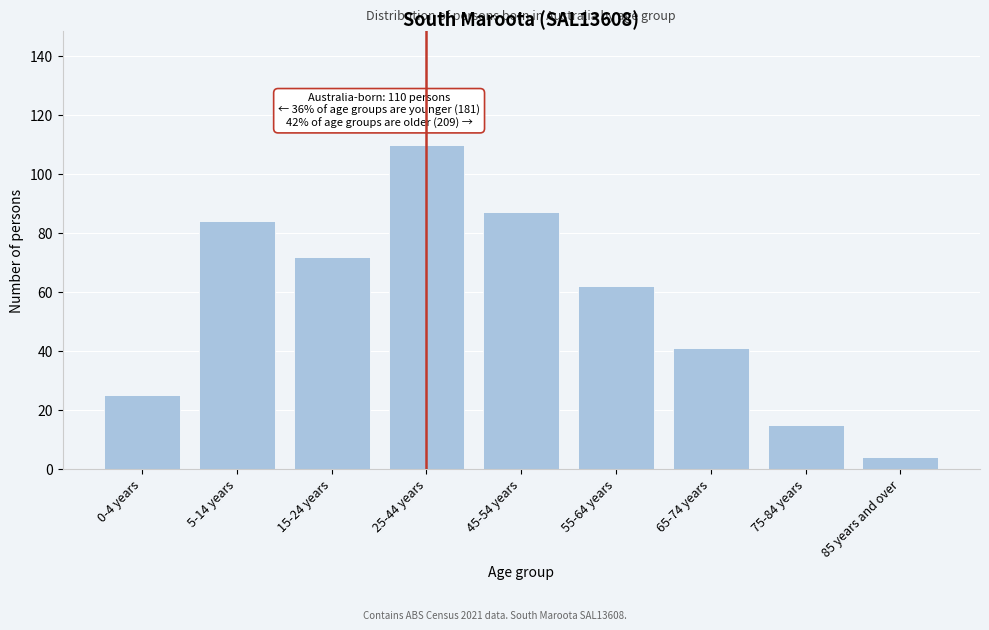

Reading left to right, what are all the values shown in this chart?

0-4 years=25	5-14 years=84	15-24 years=72	25-44 years=110	45-54 years=87	55-64 years=62	65-74 years=41	75-84 years=15	85 years and over=4